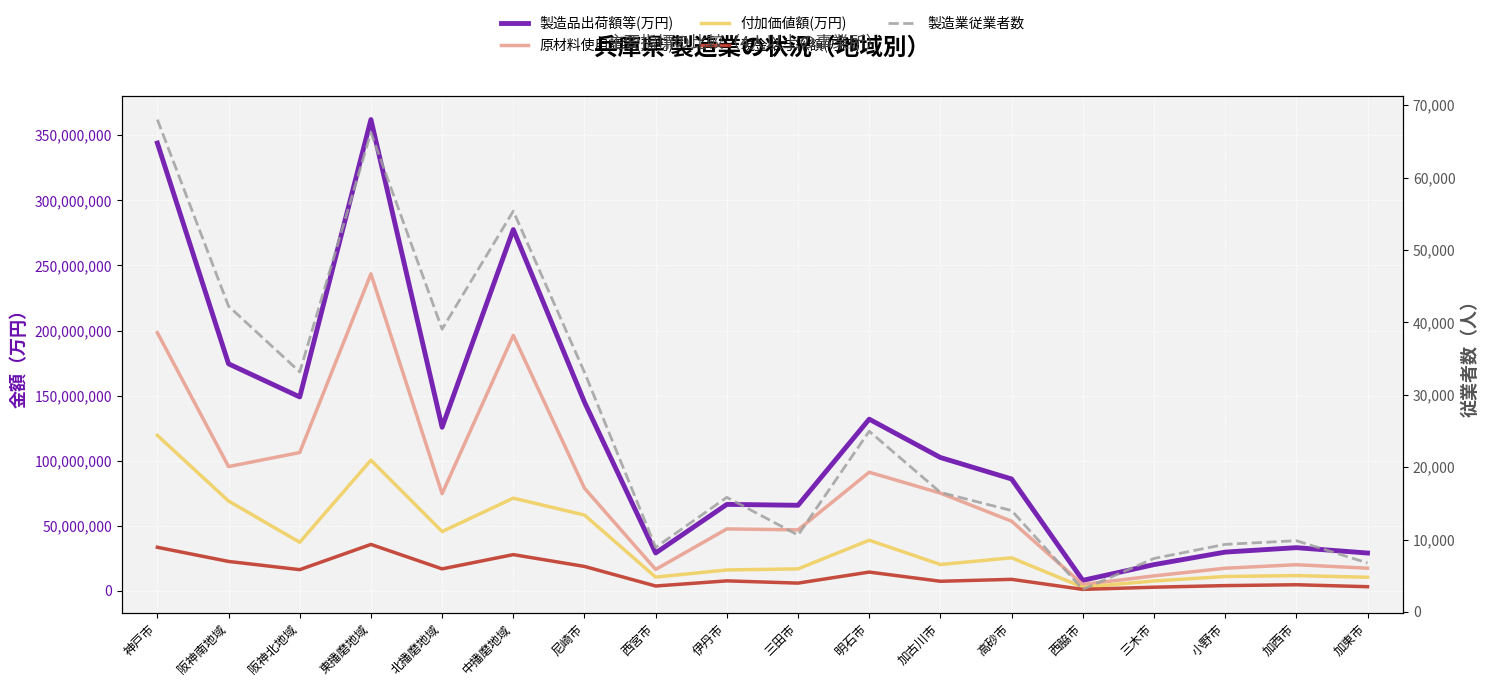

True or false: 付加価値額(万円) has more than 1 points higher than both neighbors.

True